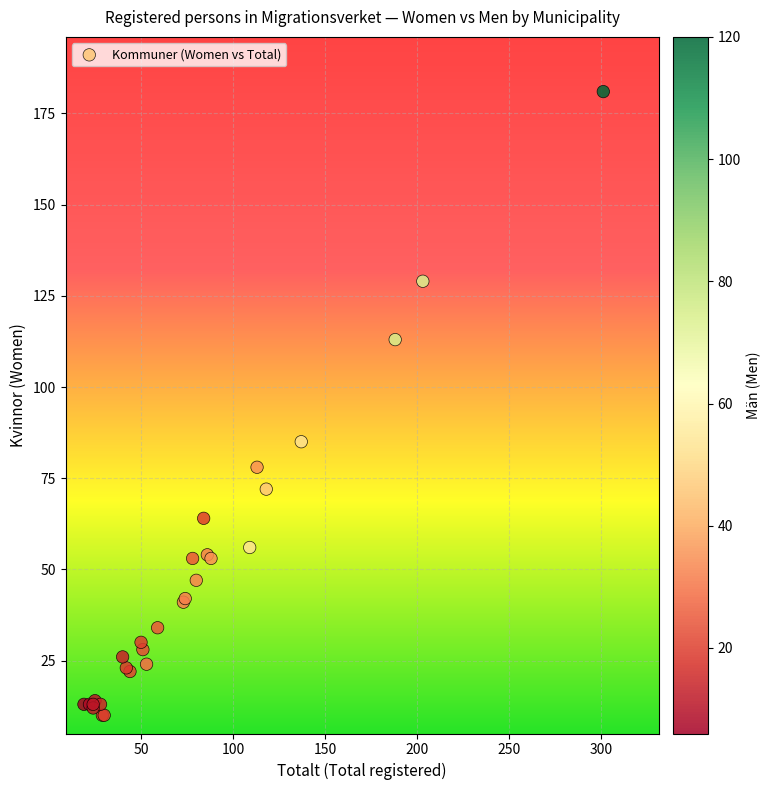

What Y value in the scatter plot is closest to 95?

85